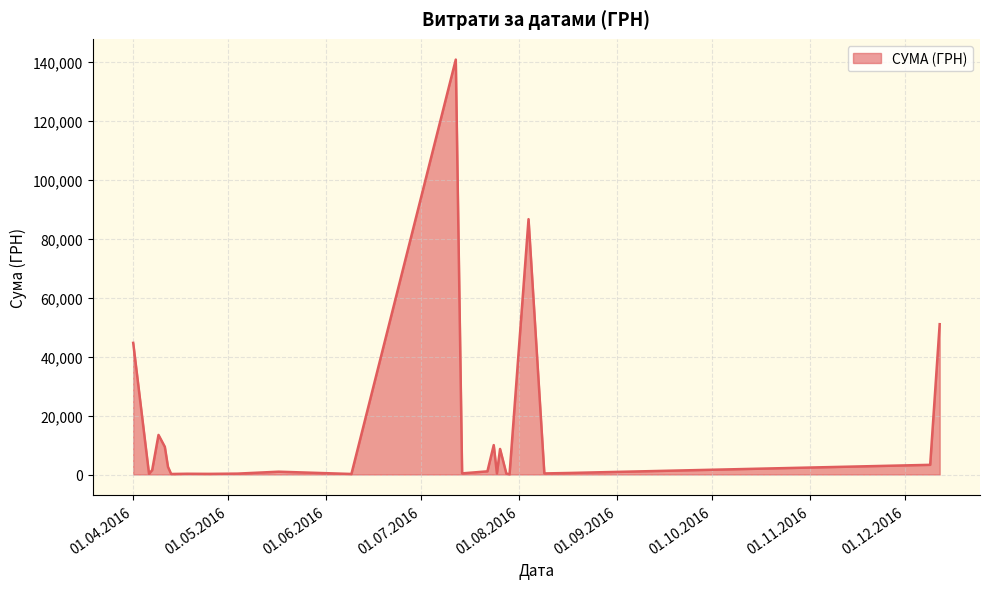

What is the greatest value displayed?

140706.2